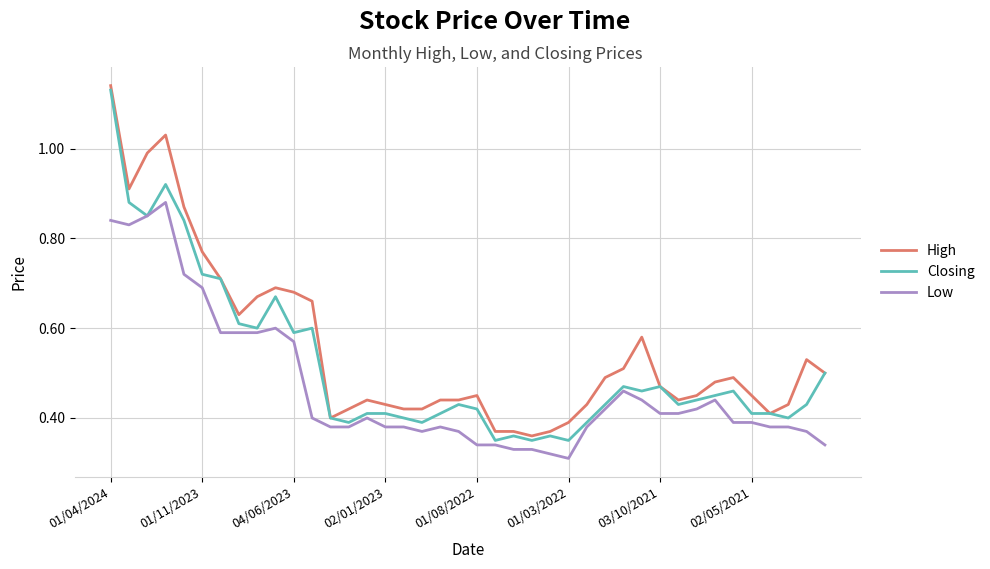

List the series in order of their overall mean, highest first.

High, Closing, Low